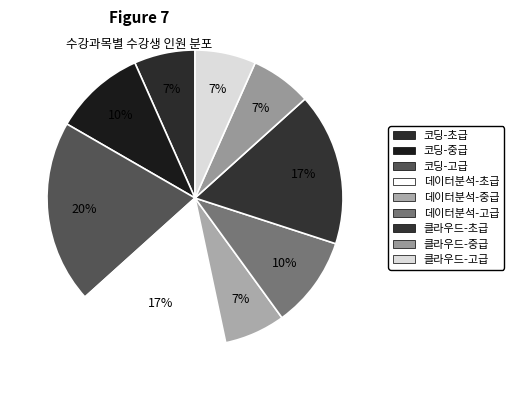

Is 코딩-중급 the majority of the pie?

No